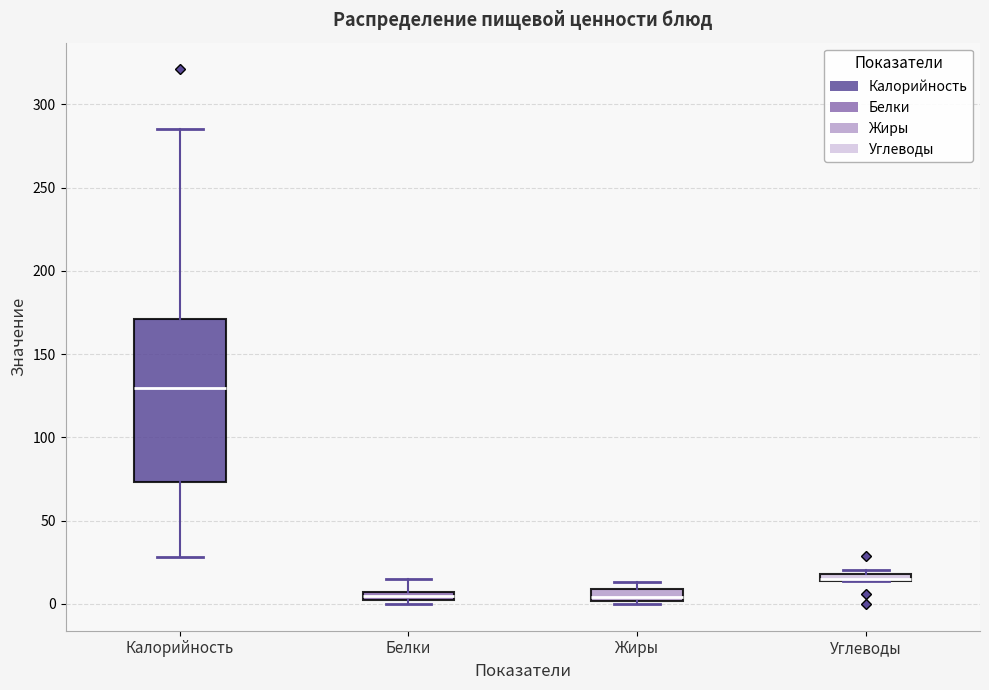

Comparing the boxes themselves (not the whiskers), which one is the tallest?

Калорийность